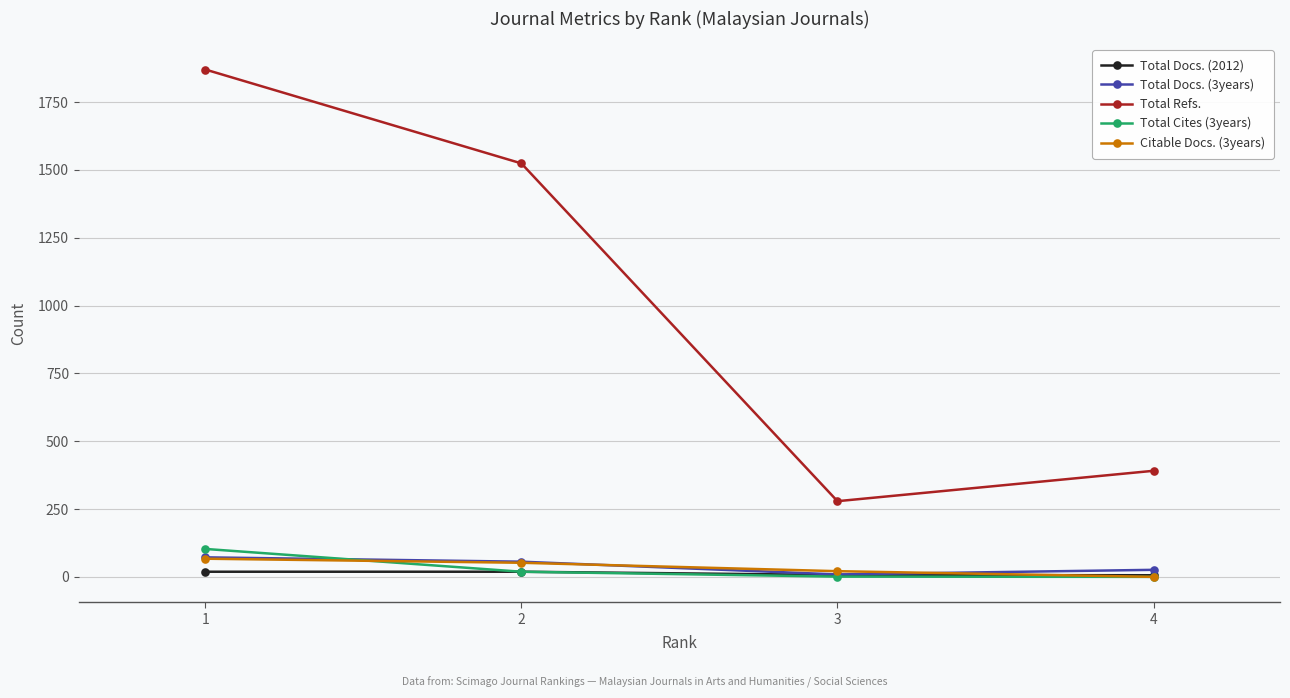

Between 2 and 3, which series saw the biggest shift?

Total Refs.